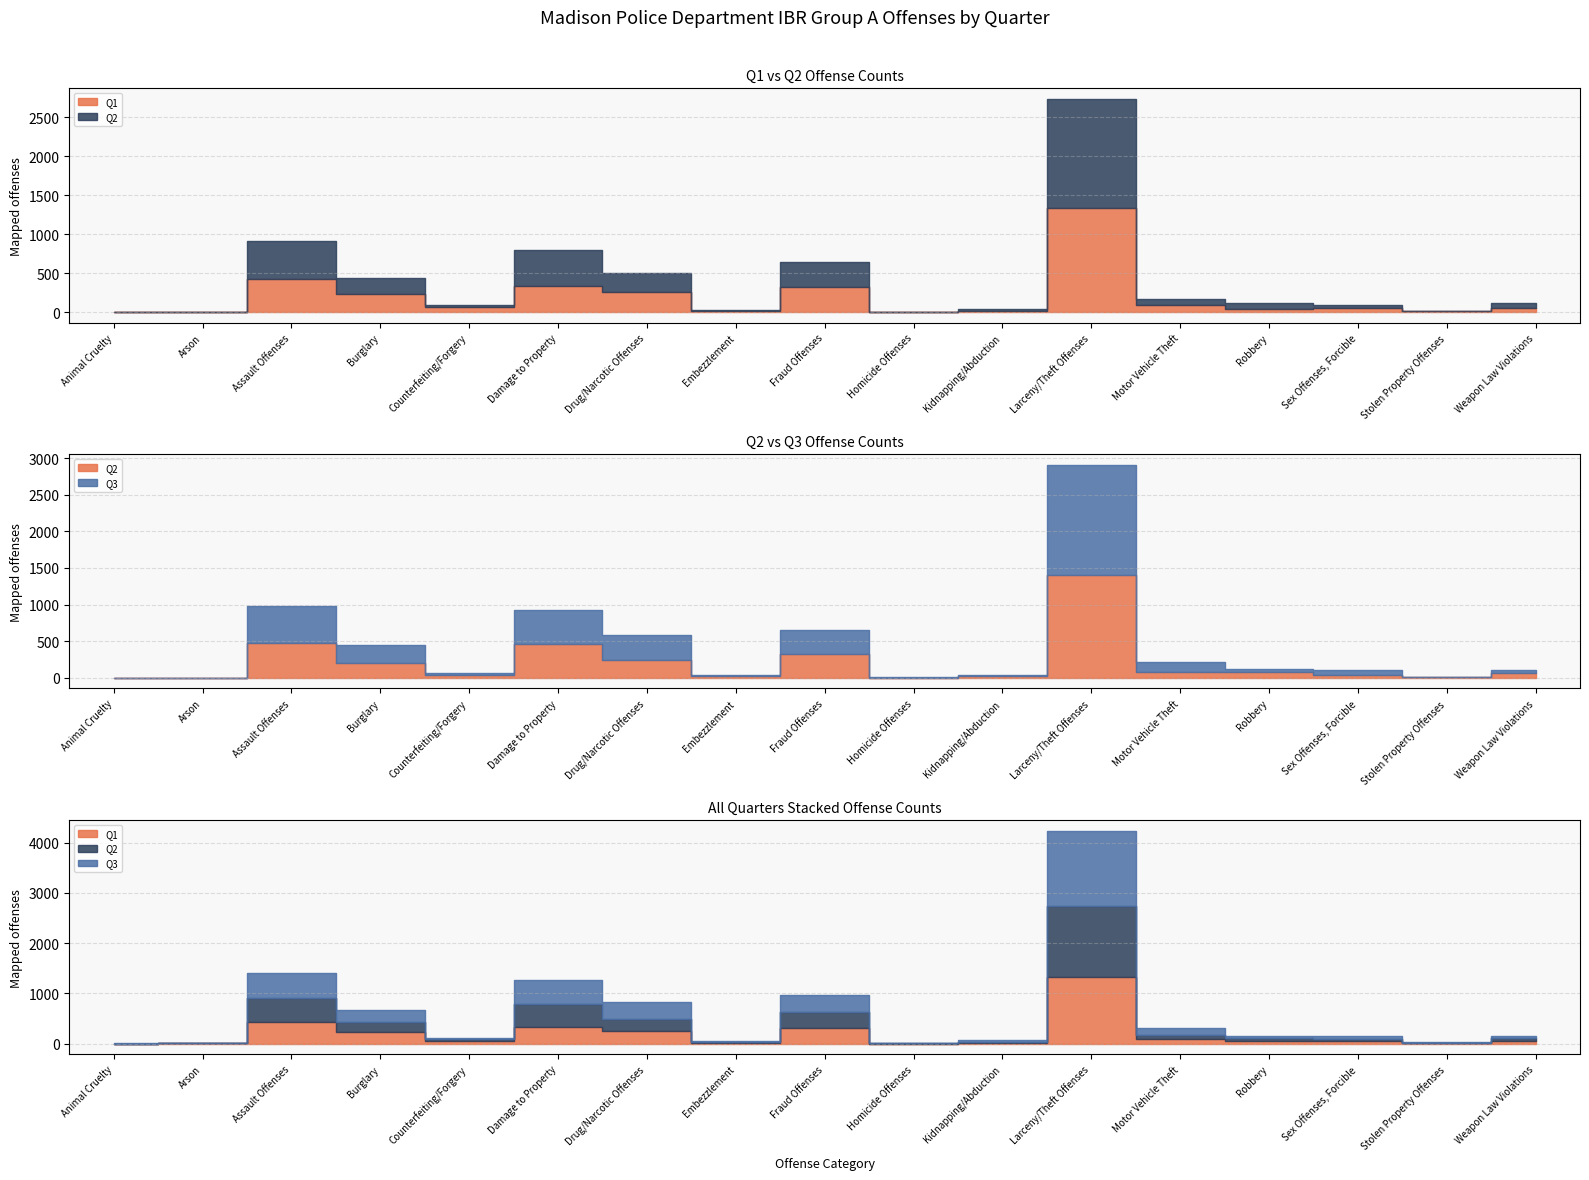

What is the minimum value for Q3?

2